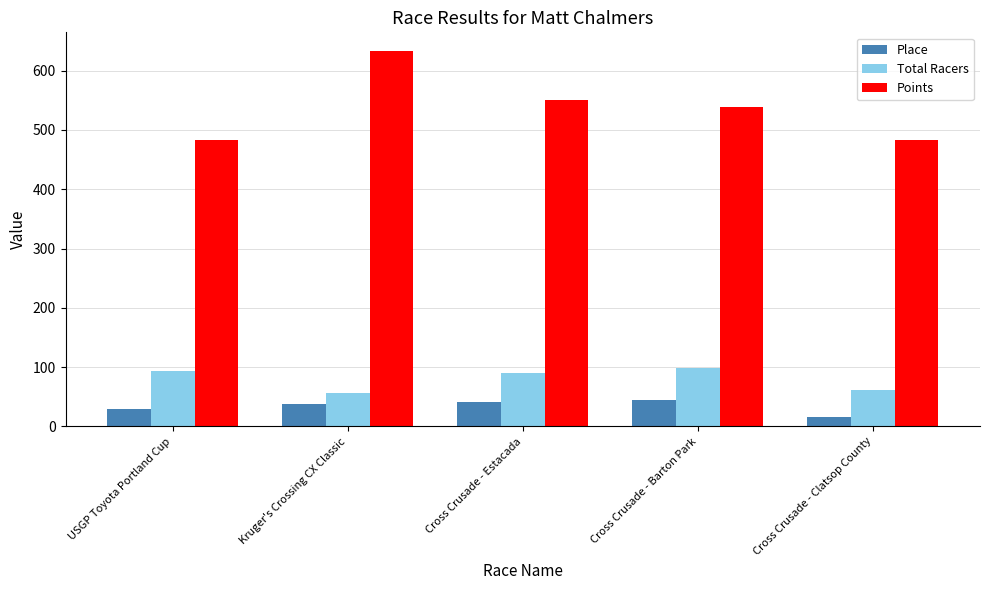

List the series in order of their peak value, lowest first.

Place, Total Racers, Points